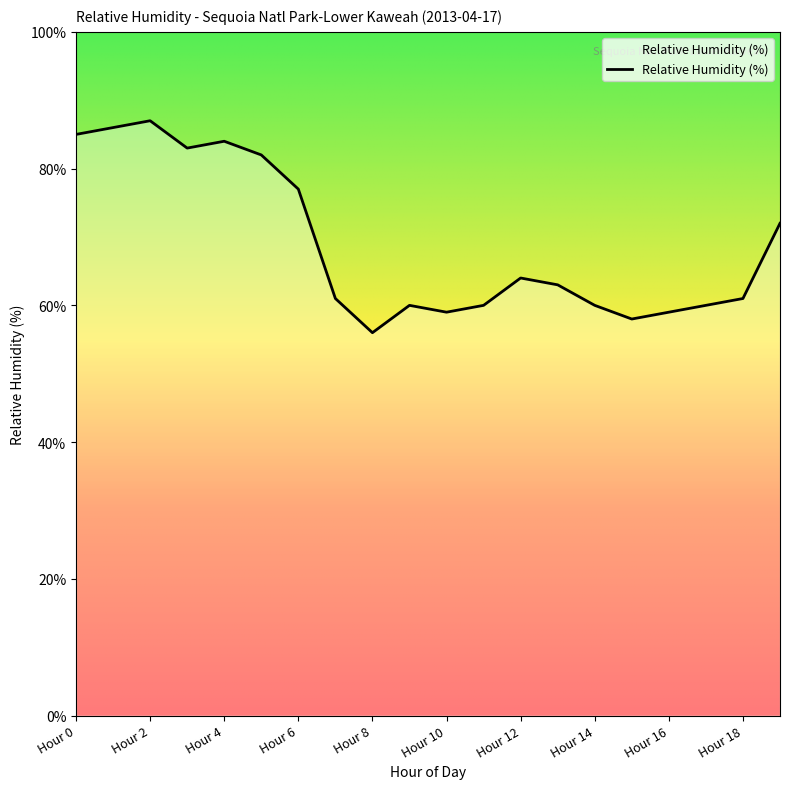

How many lines are shown in the chart?

1